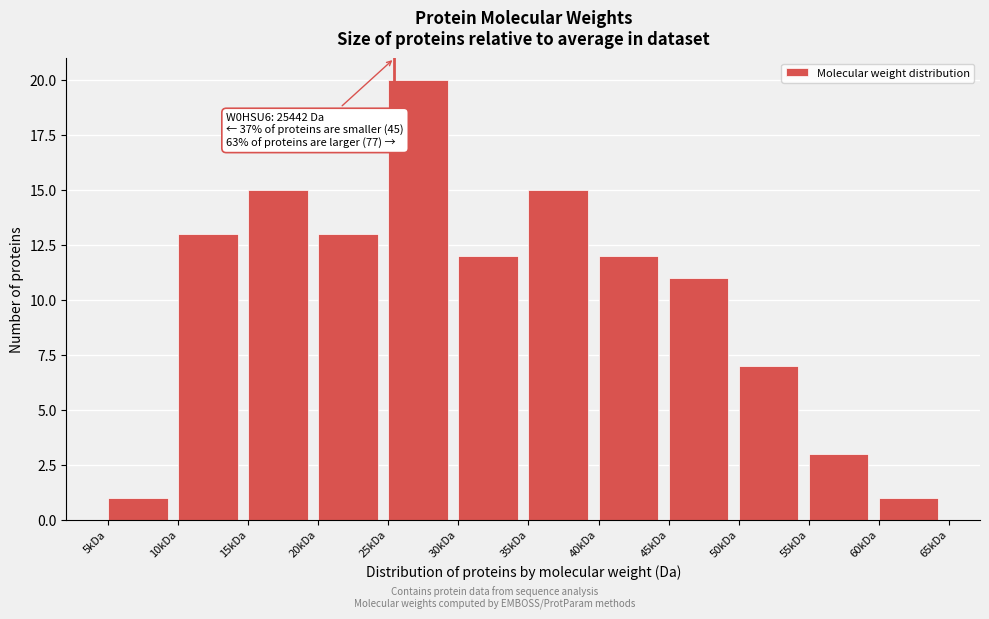

Reading left to right, list all the values displayed in this chart.

1	13	15	13	20	12	15	12	11	7	3	1